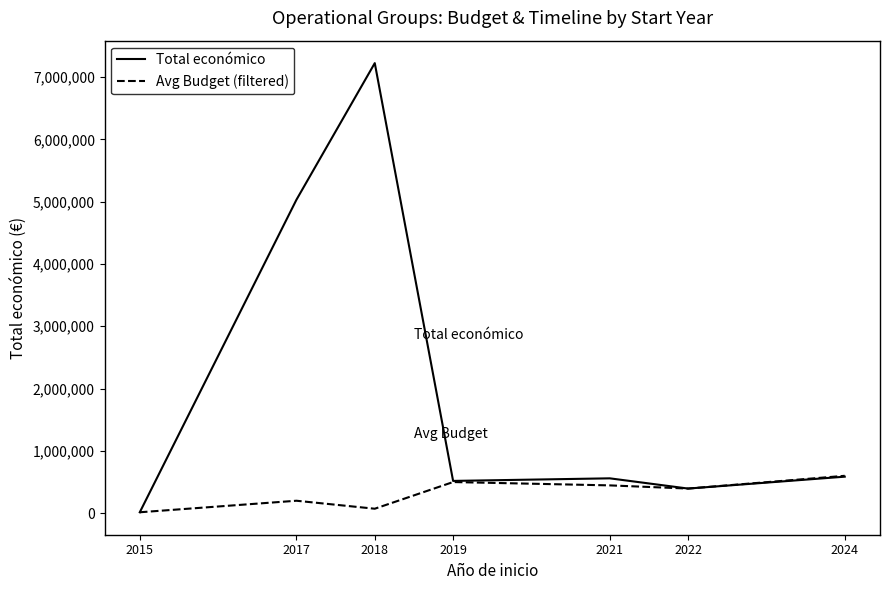

What is the difference between the maximum and minimum values in the Total económico series?

7207838